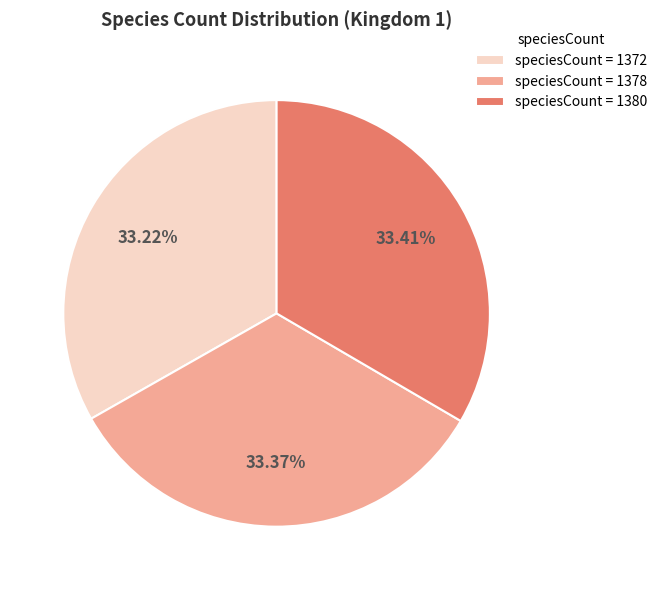

Do speciesCount = 1372 and speciesCount = 1380 together represent more than half of the pie?

Yes